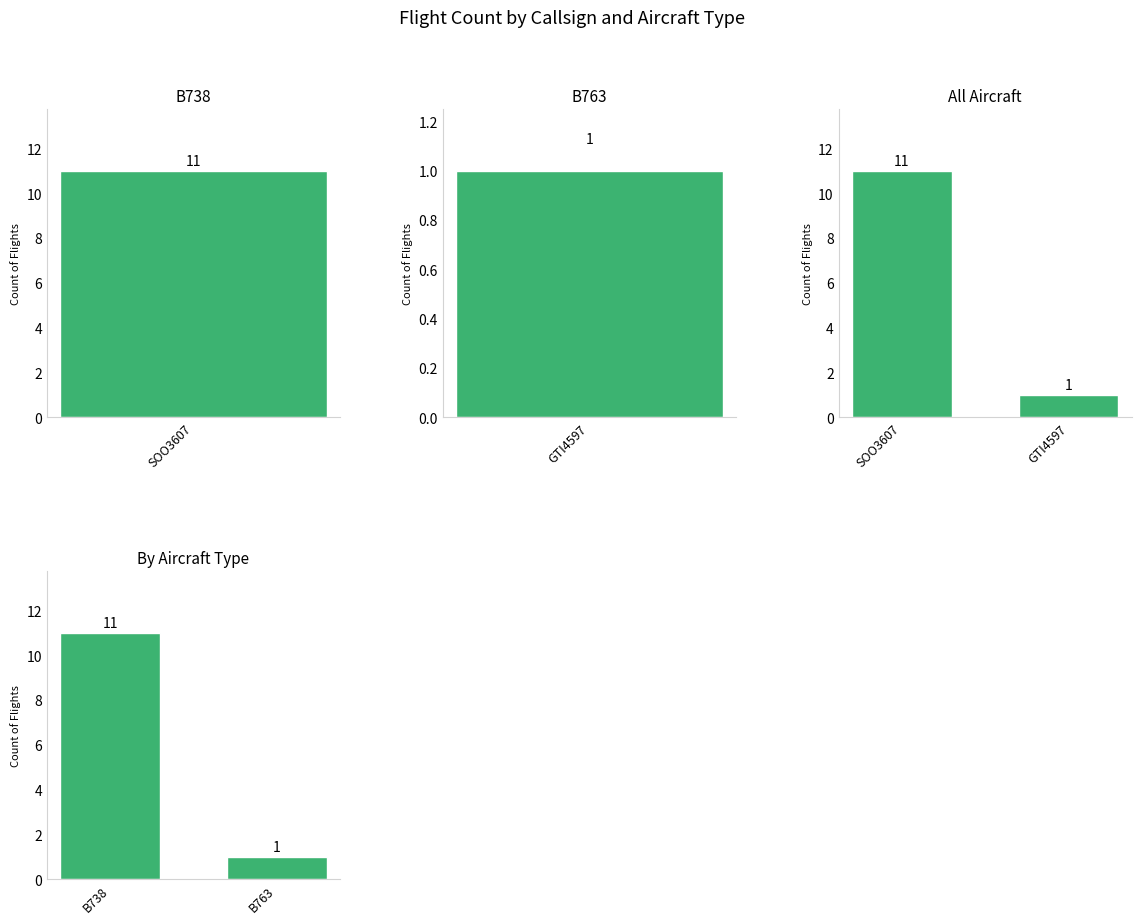

What is the lowest value of the All Aircraft series?

1